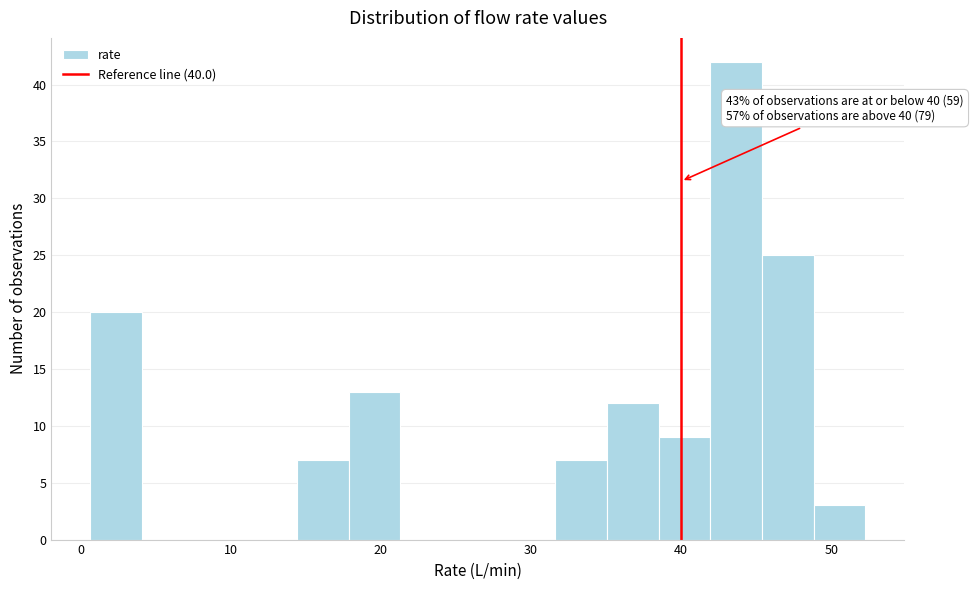

Read against the x-axis, roughly where is the centre of the tallest bar?

44